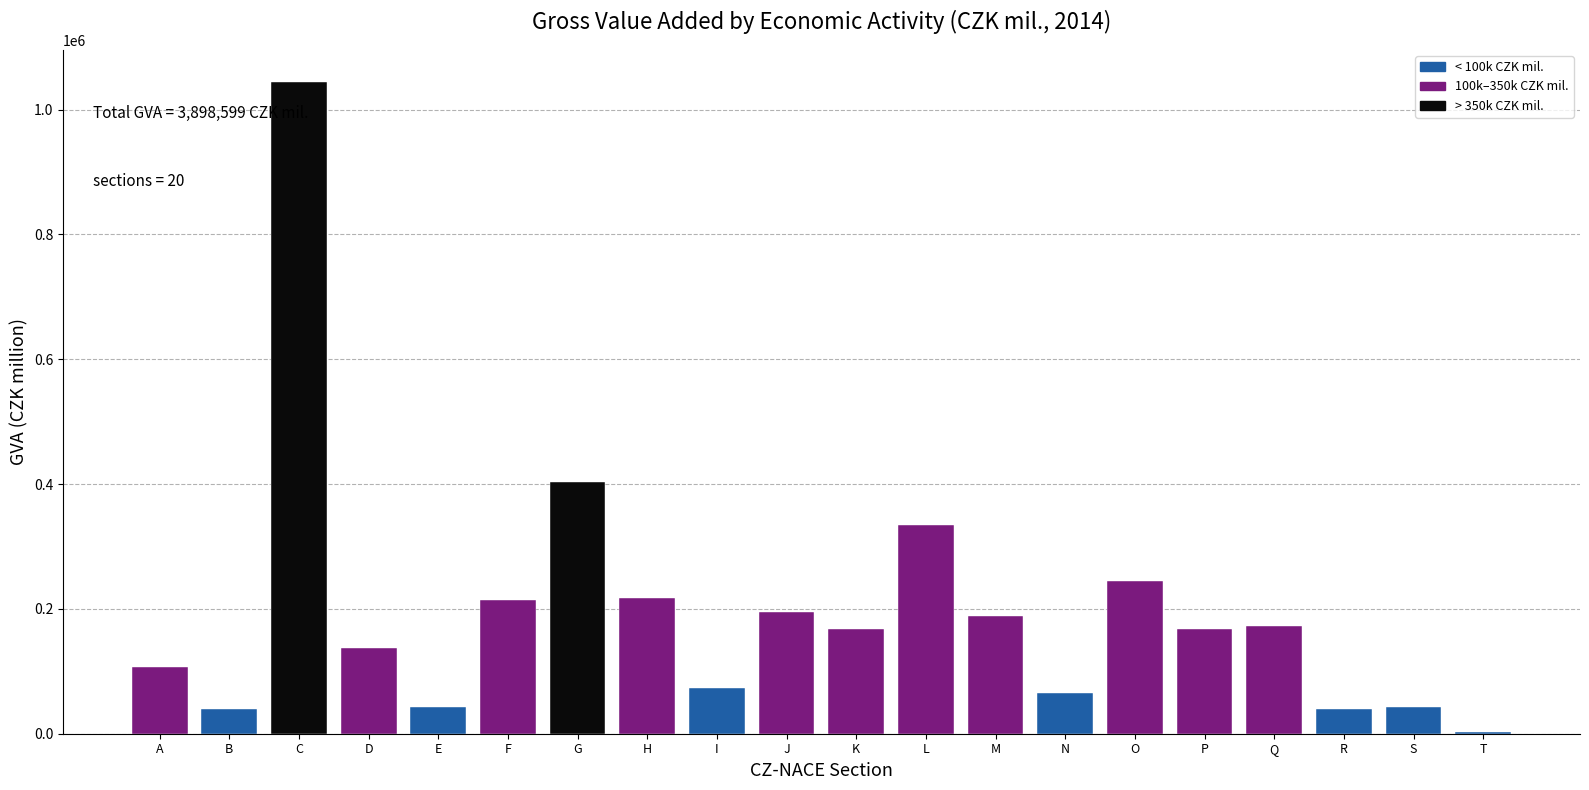

Where is the data nearest to the value 523317?

G